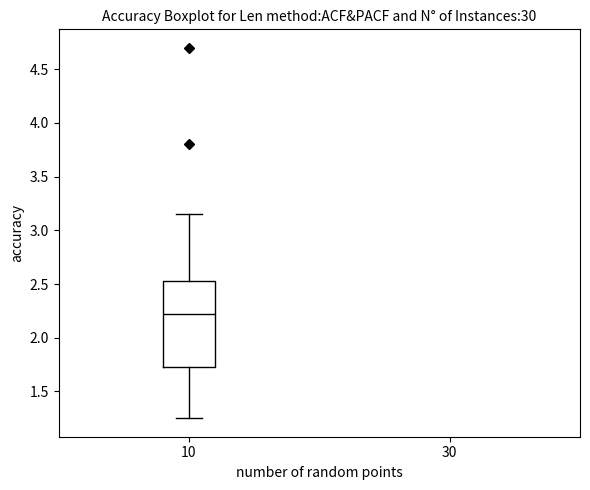

Where does the upper whisker of the box at x = 10 end on the y-axis? The values are not printed on the chart, so give them approximately, as read against the axis.

3.15